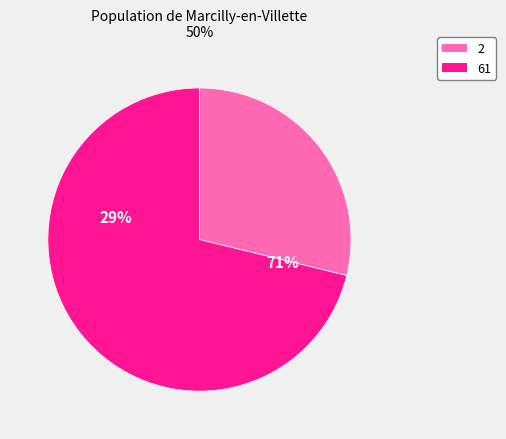

To the nearest percent, what is the difference between the largest and smallest slice percentages?

42%